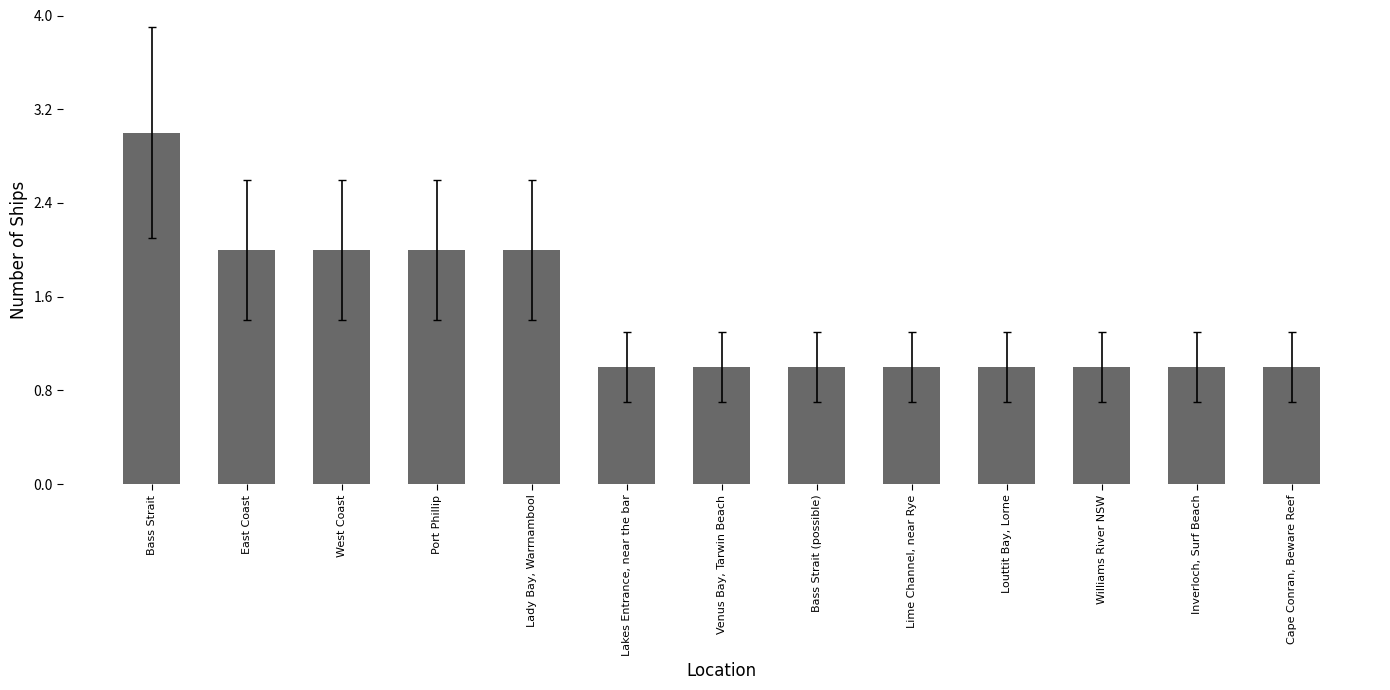

What is the ratio of the value at Inverloch, Surf Beach to the value at Louttit Bay, Lorne?

1.0